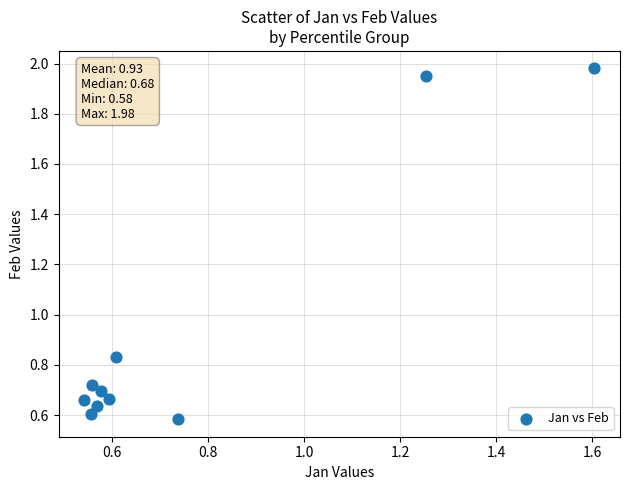

What is the range of Y values (max minus min)?

1.4